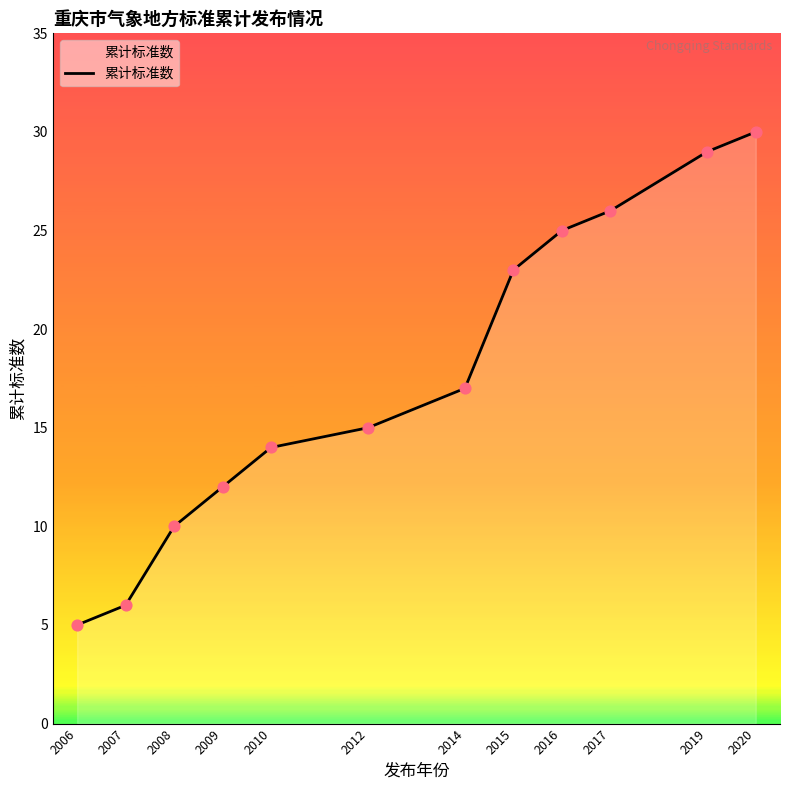

What is the change in value from 2012 to 2014?

+2